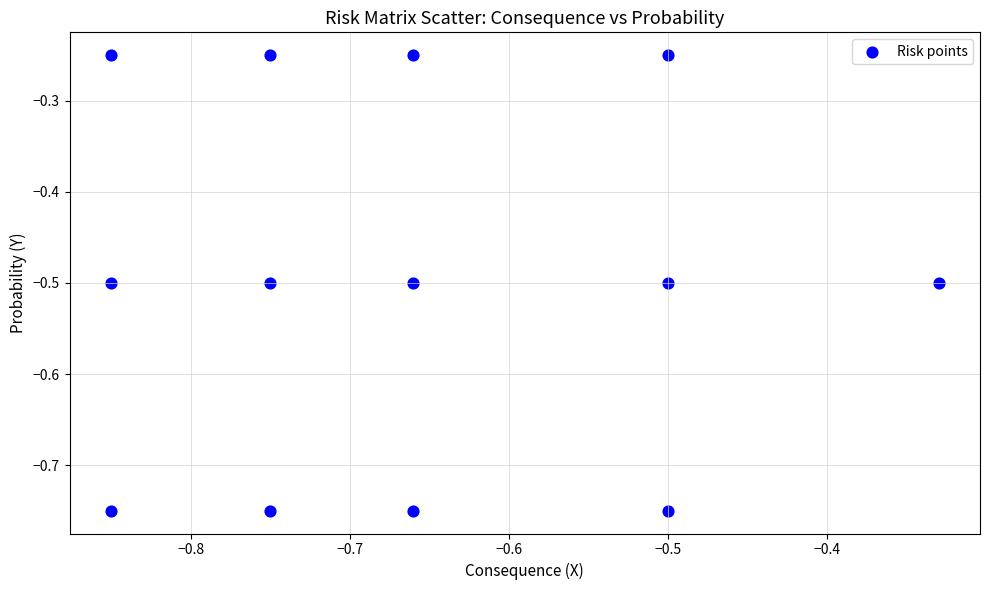

What is the range of X values (max minus min)?

0.5